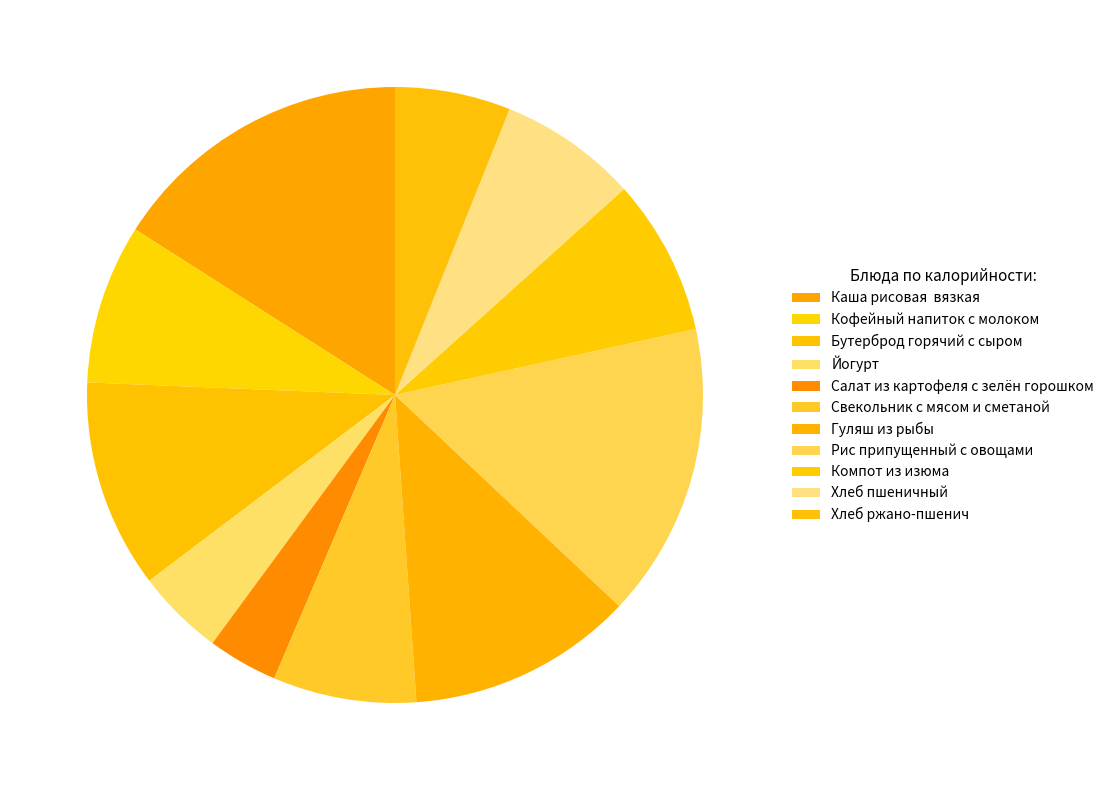

What is the smallest slice in the pie chart?

Салат из картофеля с зелён горошком